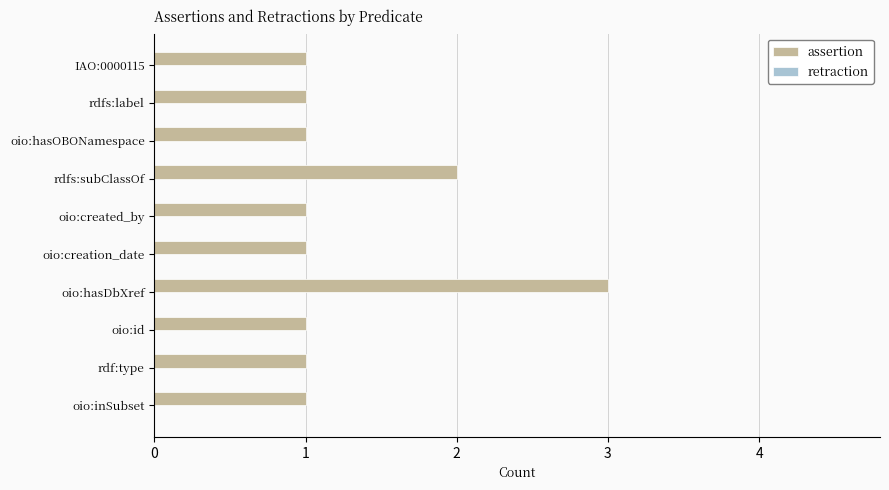

Approximately how many times larger is the value at oio:hasOBONamespace compared to IAO:0000115?

1.0